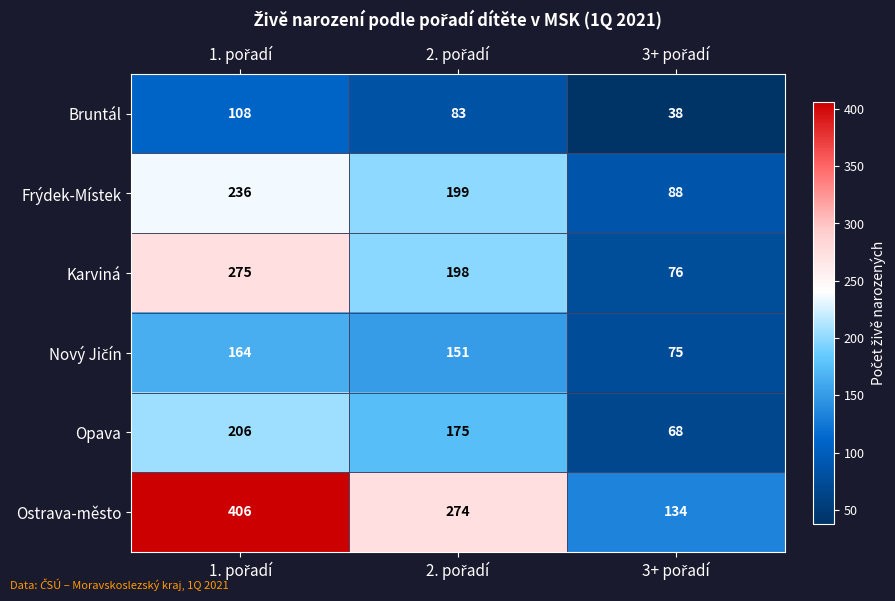

What is the sum of all Frýdek-Místek values?

523